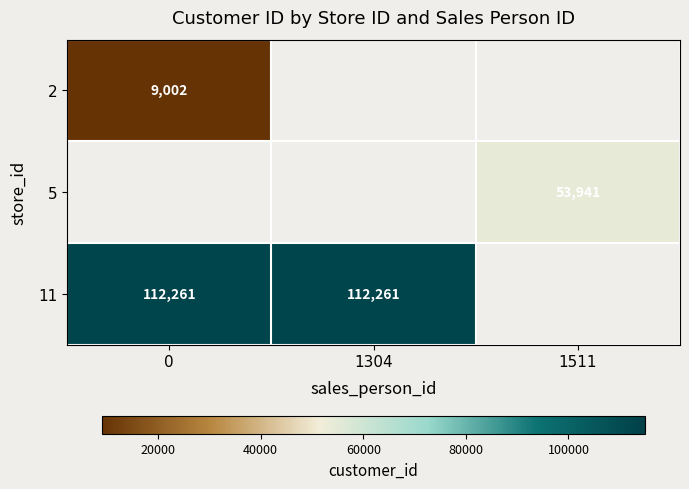

The value of 5 at 1511 is 92143. True or false?

False